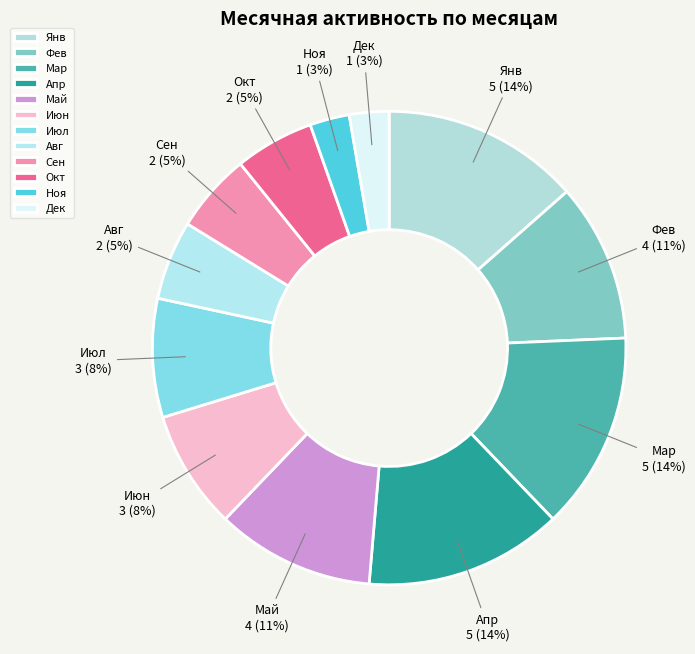

Is there any slice that represents more than half of the pie?

No